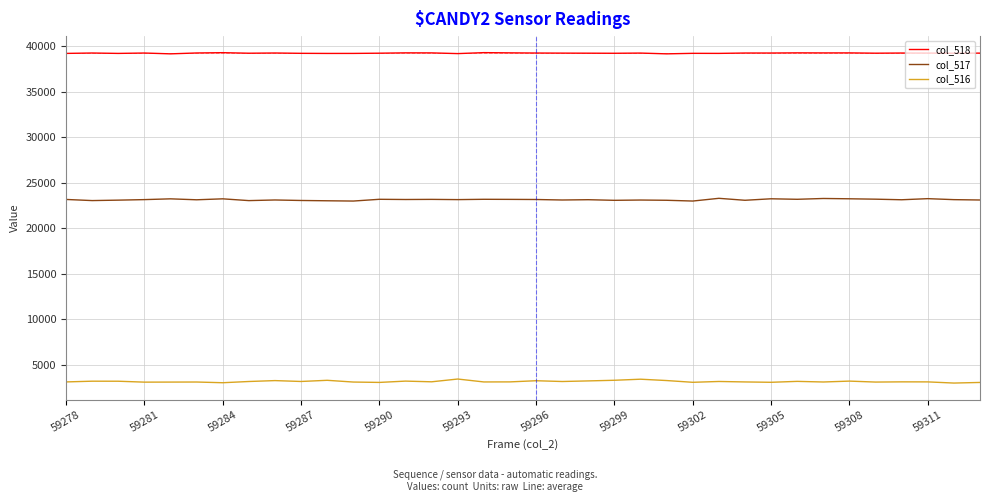

What is the maximum value shown in the chart?

39309